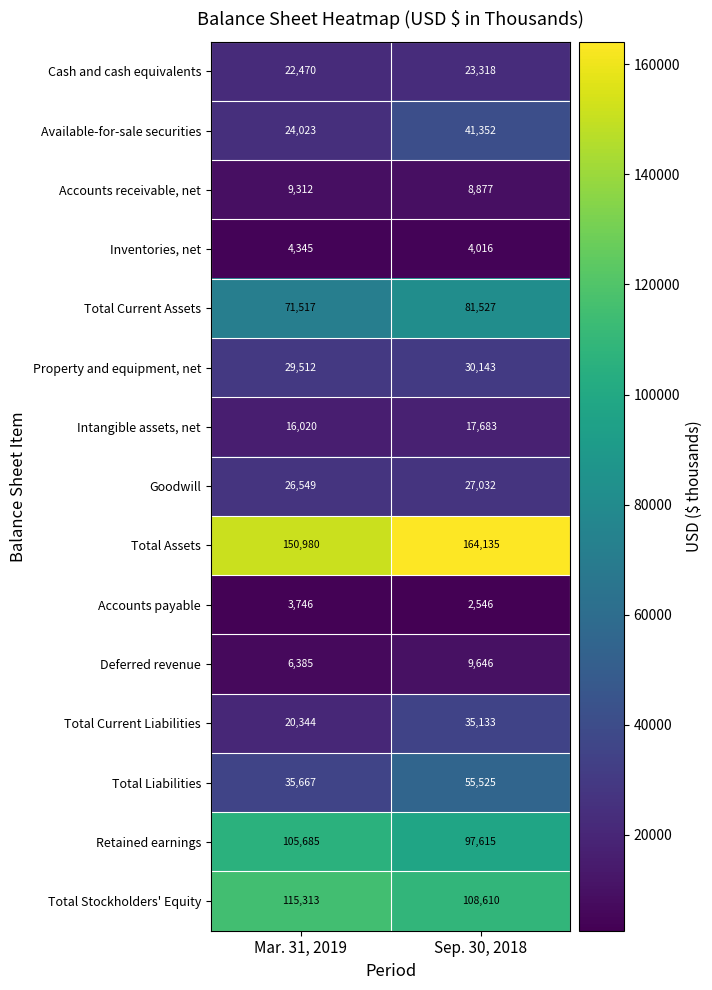

At which label is Total Stockholders' Equity closest to 111961?

Sep. 30, 2018